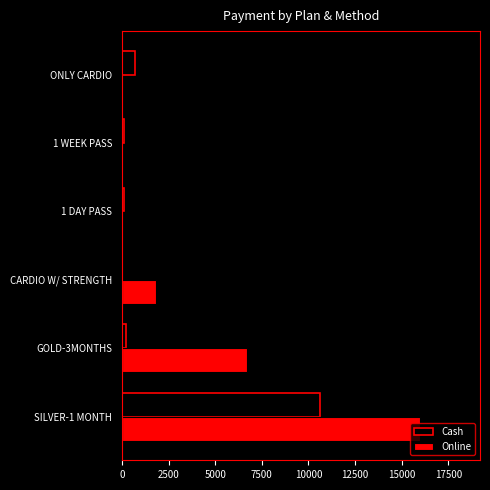

Where is Online nearest to the value 8000?

GOLD-3MONTHS